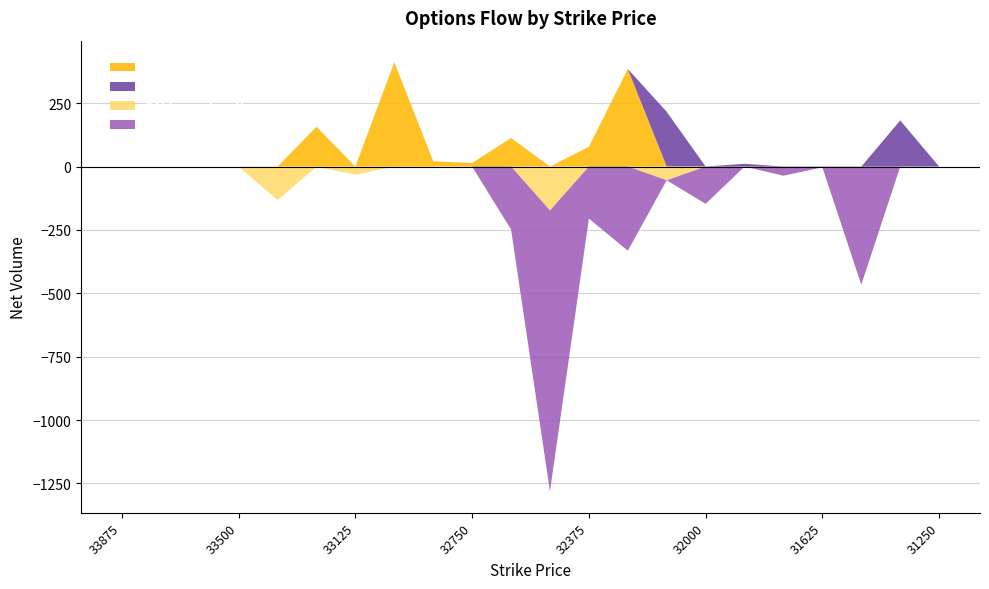

Reading left to right, extract all data points from this chart.

CALL total: 33875=0	33750=0	33625=0	33500=0	33375=-132	33250=157	33125=-32	33000=412	32875=21	32750=14	32625=113	32500=-173	32375=78	32250=385	32125=-54	32000=0	31875=0	31750=0	31625=0	31500=0	31375=0	31250=0
PUT total: 33875=0	33750=0	33625=0	33500=0	33375=0	33250=0	33125=0	33000=0	32875=0	32750=0	32625=-248	32500=-1108	32375=-205	32250=-332	32125=216	32000=-147	31875=11	31750=-36	31625=-3	31500=-466	31375=182	31250=0